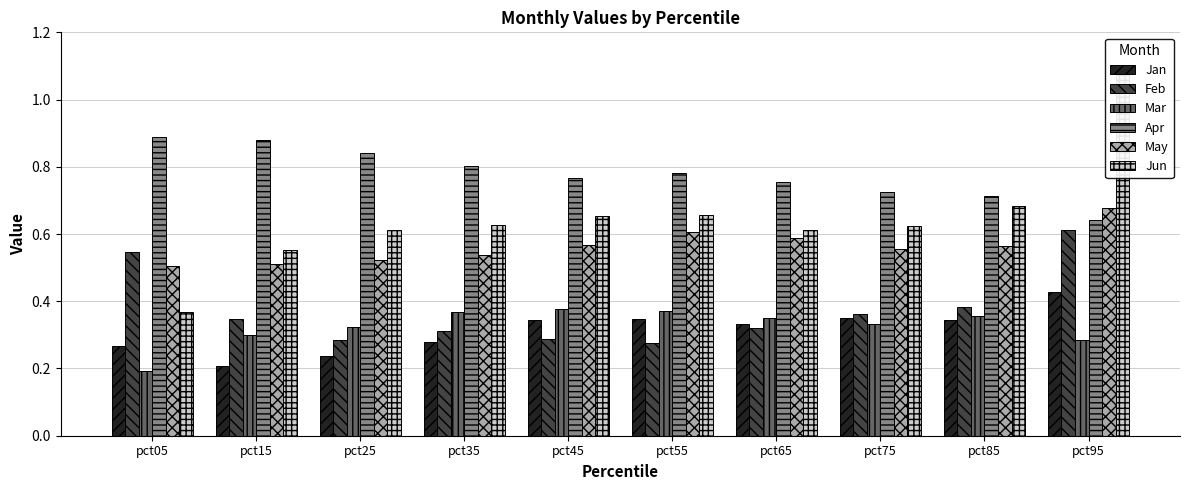

What are all the series names shown in the legend?

Jan, Feb, Mar, Apr, May, Jun